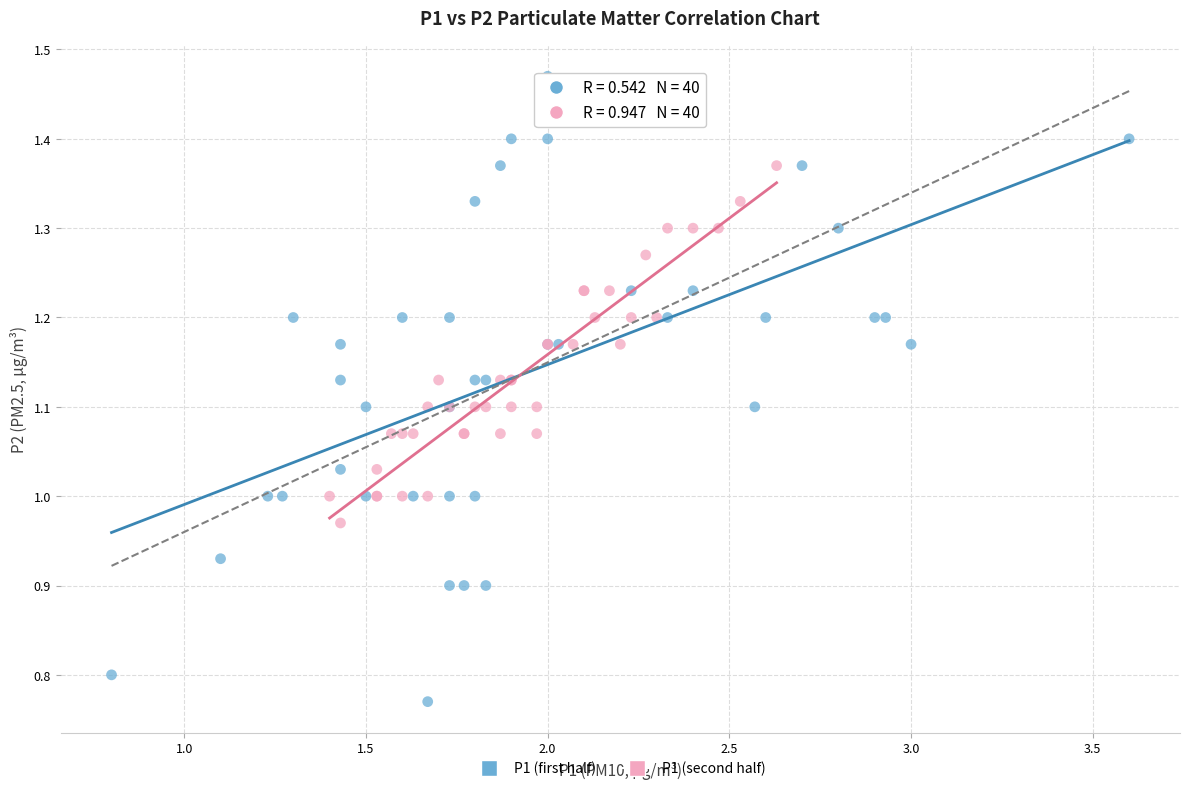

Which series has the widest spread of Y values?

P1 (first half)